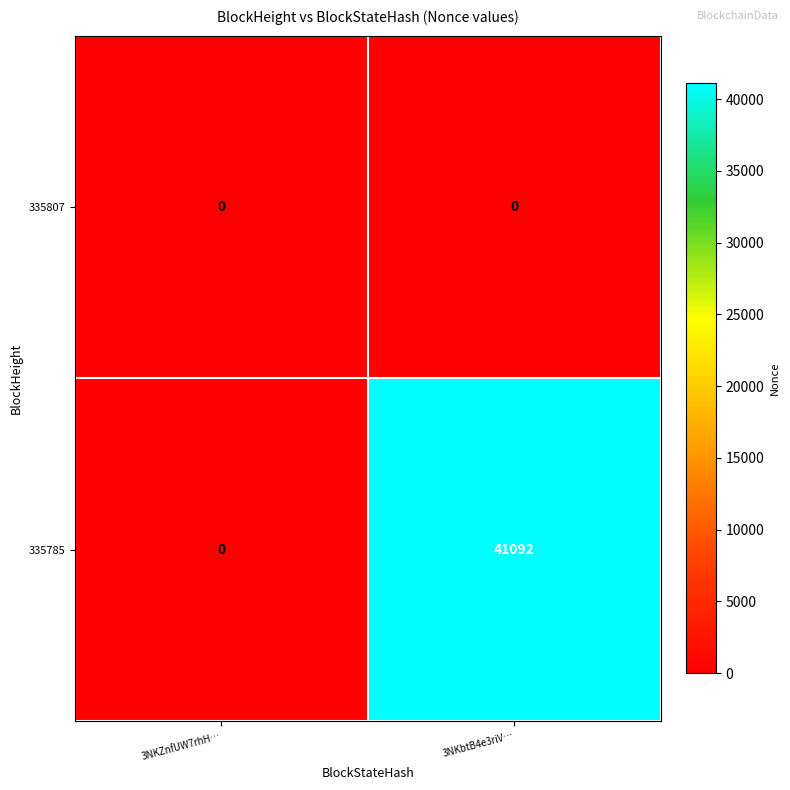

Reading right to left, extract all data points from this chart.

335807: 0	0
335785: 41092	0